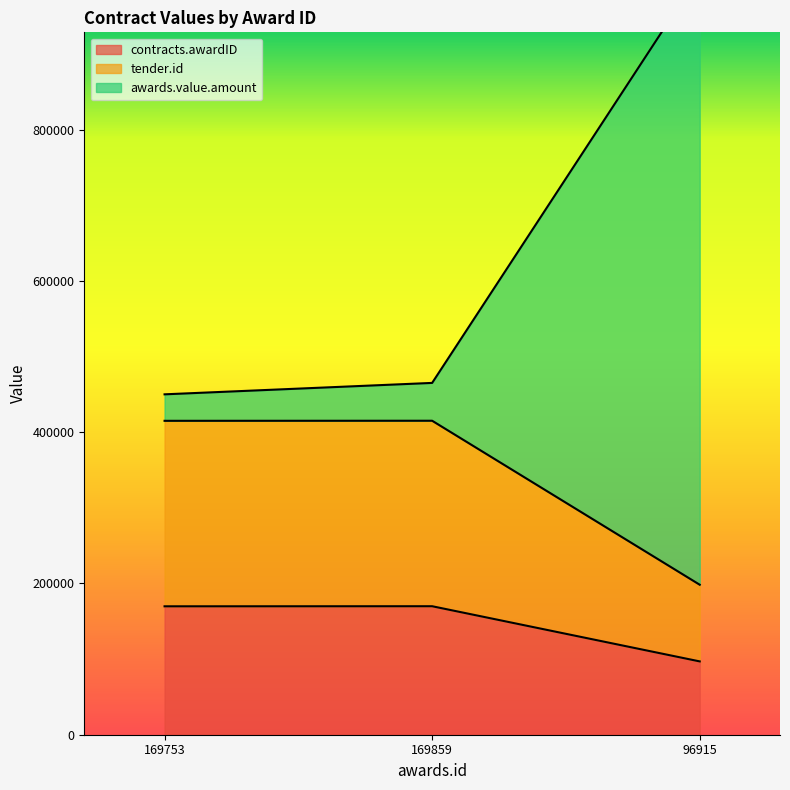

How many lines are shown in the chart?

3